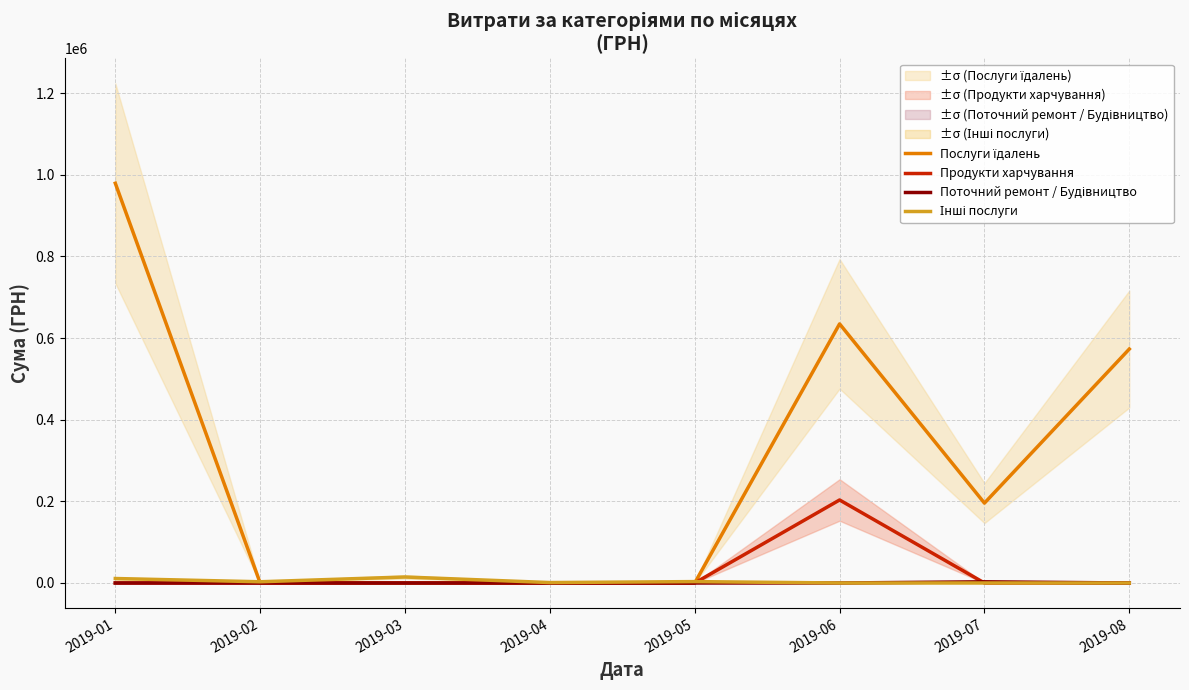

What is the difference between the highest and lowest values at 2019-08?

573087.4